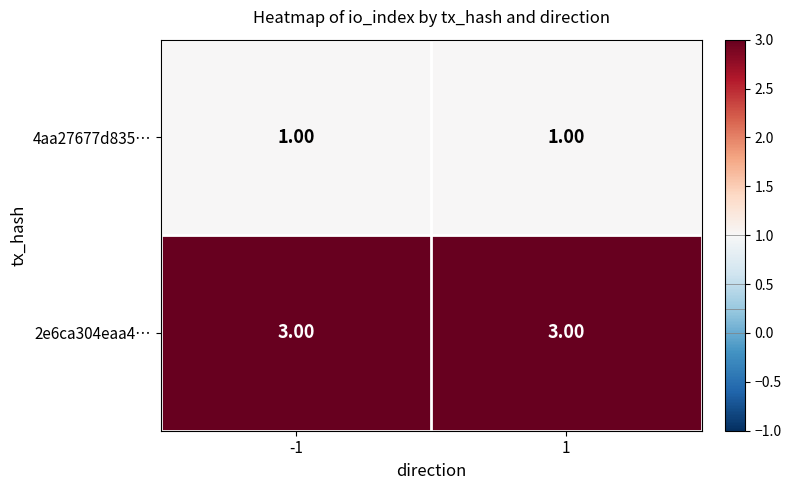

Is the value of 2e6ca304eaa4… at 1 greater than the value of 4aa27677d835… at 1?

Yes